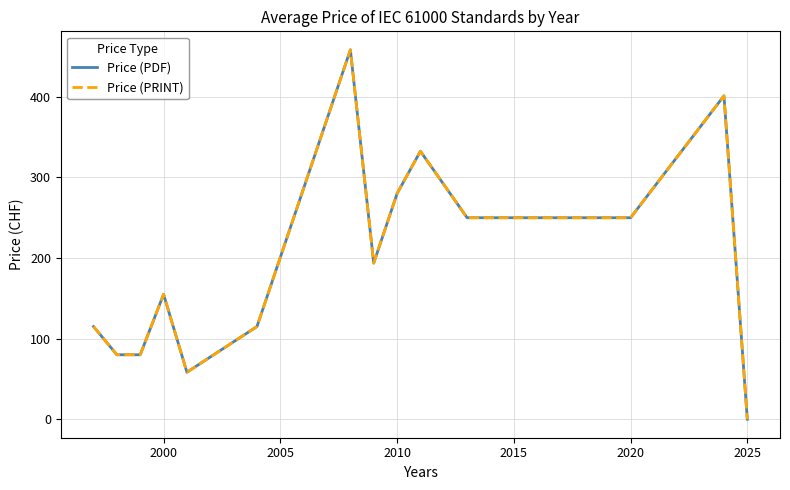

What is the value of the Price (PRINT) point at the 9th from the left?

280.0